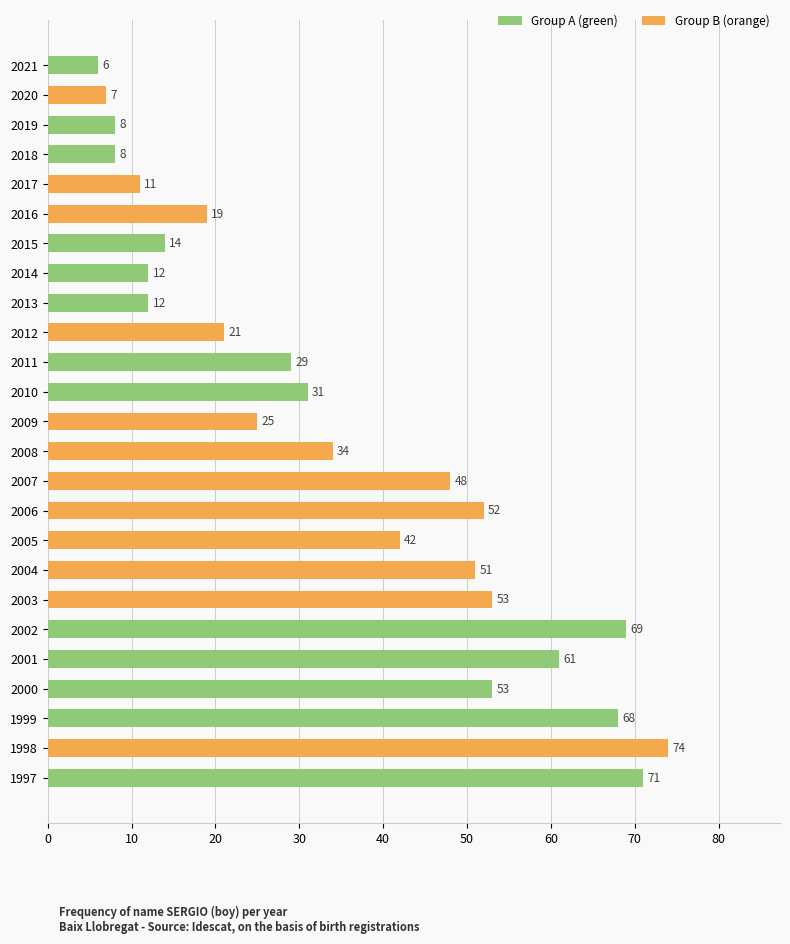

How many bars are there in total?

25